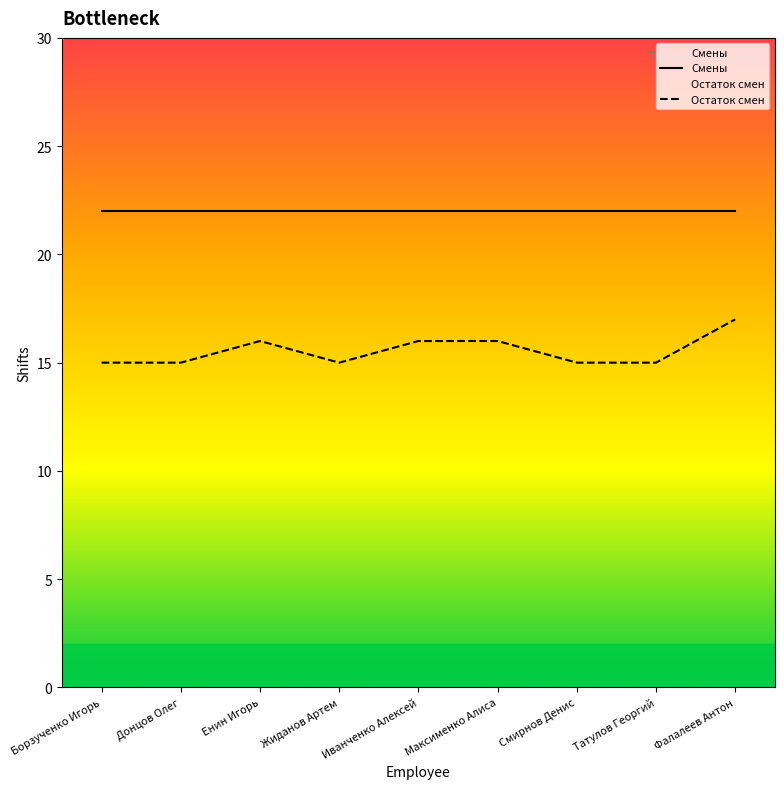

Which category has the highest value across all series?

Фалалеев Антон